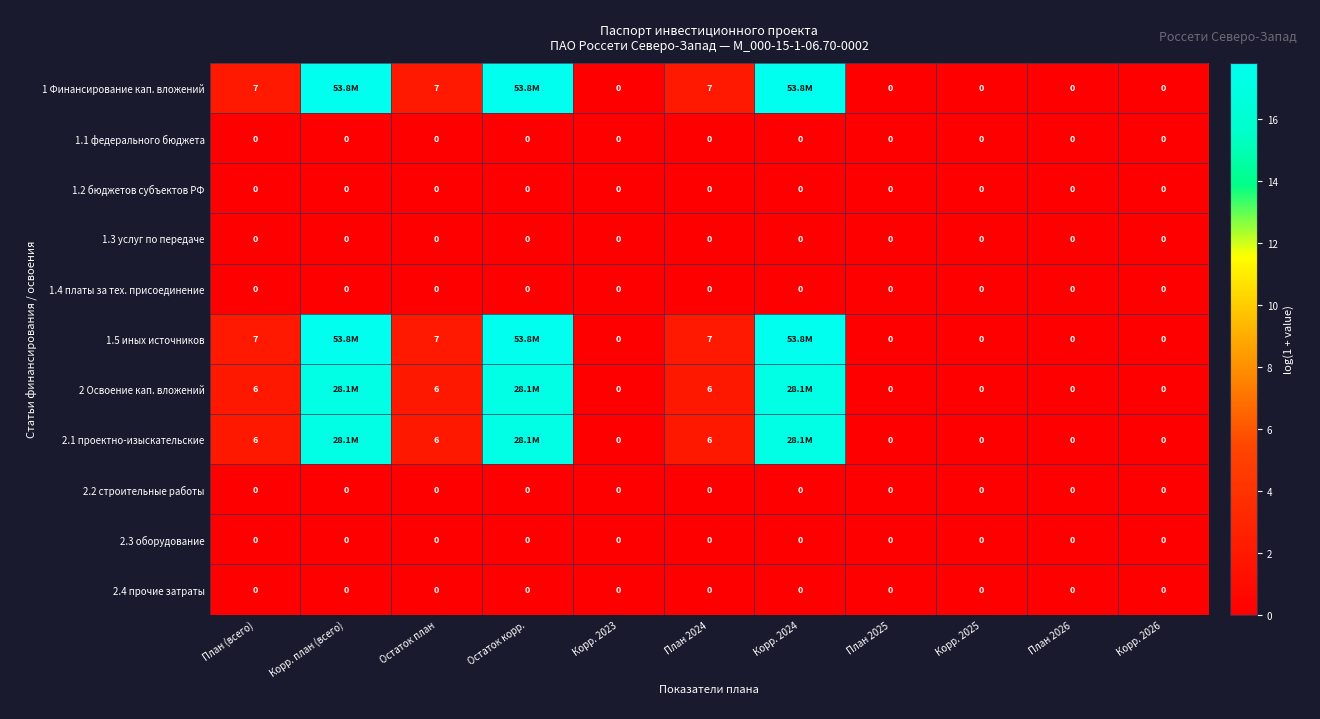

Is the value of 2.3 оборудование at Остаток корр. greater than the value of 2.1 проектно-изыскательские at Остаток корр.?

No